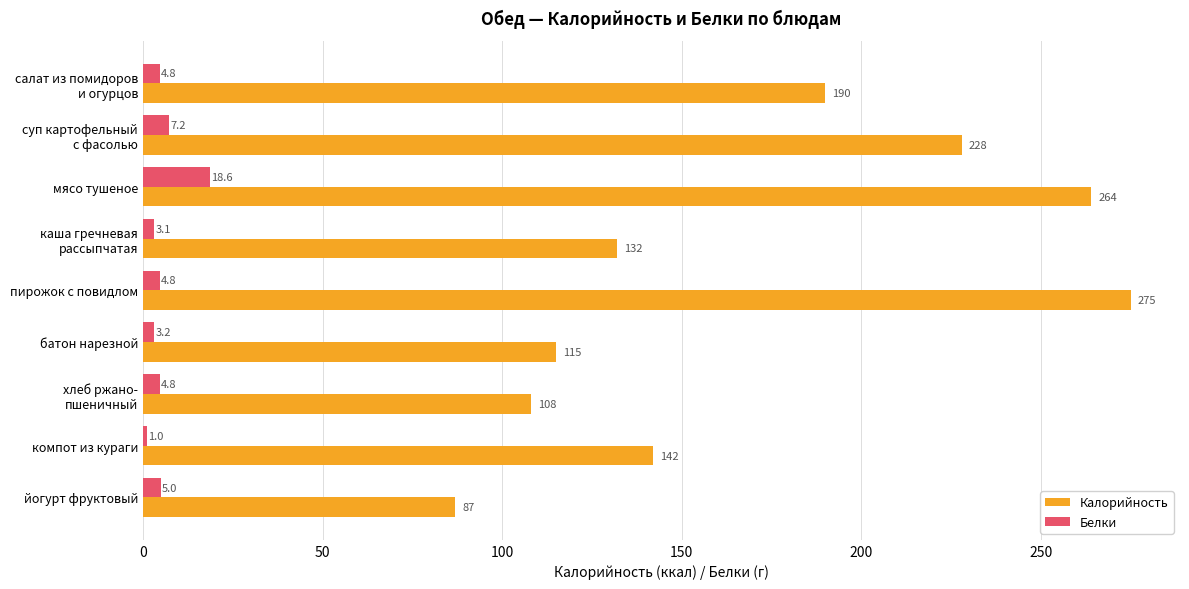

Which series has the largest range (max minus min)?

Калорийность